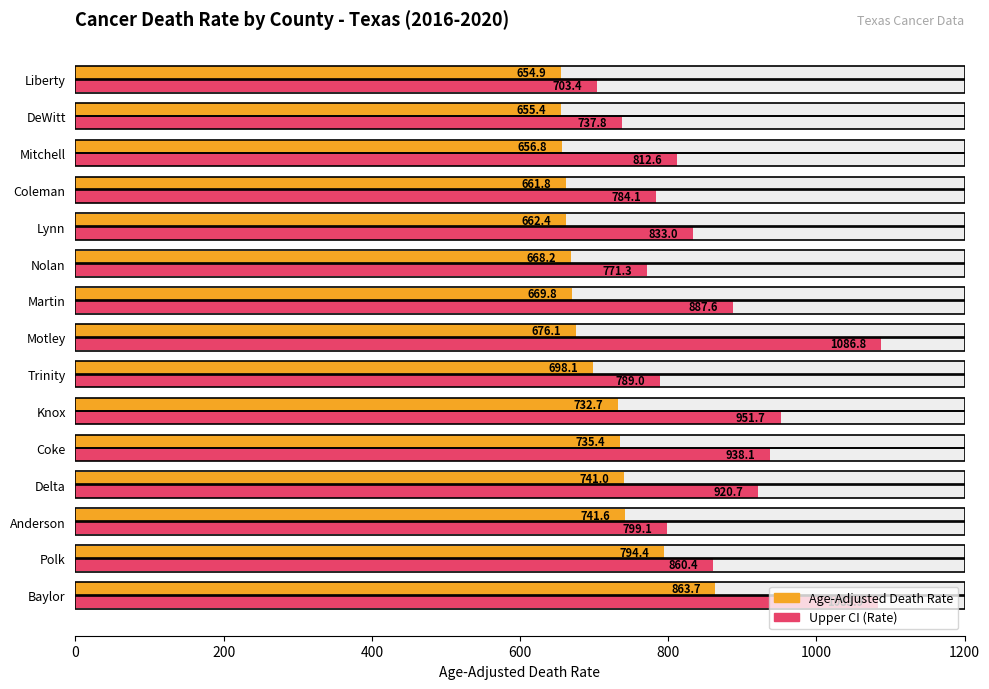

The value of Age-Adjusted Death Rate at Martin is 135.0. True or false?

False